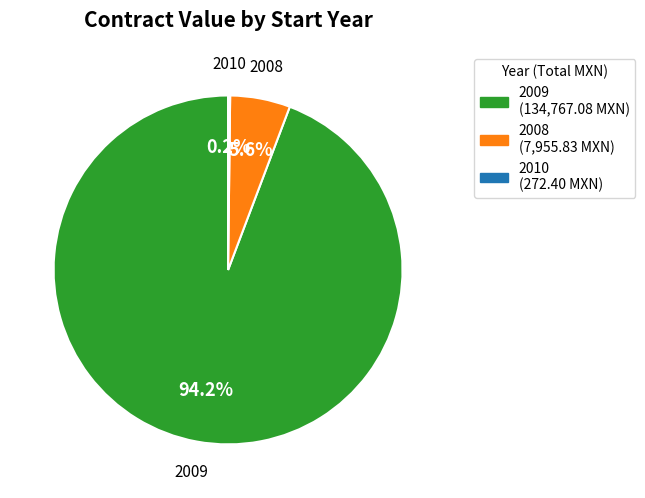

What is the largest slice in the pie chart?

2009